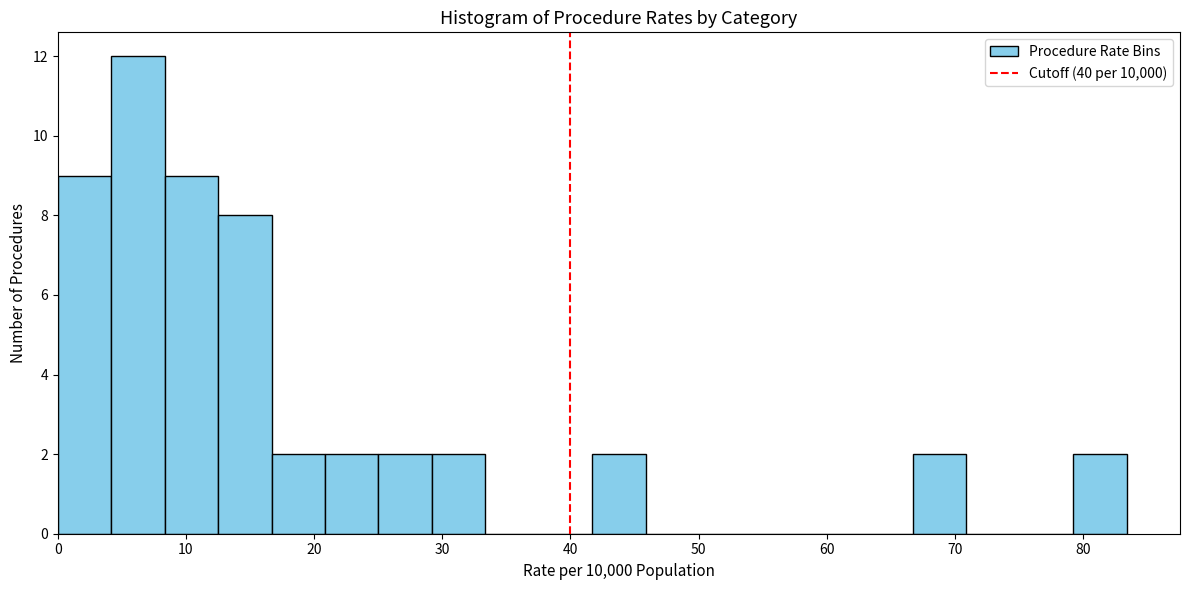

Reading left to right, transcribe this chart: for each bar, give the range it covers on the x-axis and its height. Neither the bar edges nor the heights are printed on the chart, so give them approximately, as read against the axes.

0 to 4: 9
4 to 8: 12
8 to 13: 9
13 to 17: 8
17 to 21: 2
21 to 25: 2
25 to 29: 2
29 to 33: 2
33 to 38: 0
38 to 42: 0
42 to 46: 2
46 to 50: 0
50 to 54: 0
54 to 58: 0
58 to 63: 0
63 to 67: 0
67 to 71: 2
71 to 75: 0
75 to 79: 0
79 to 83: 2